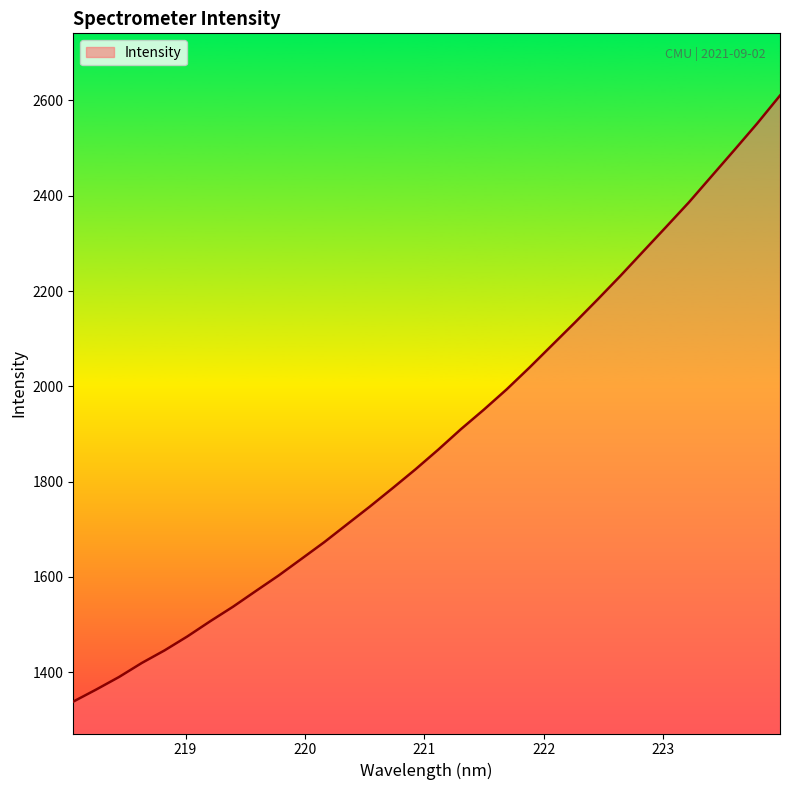

What is the greatest value displayed?

2610.3